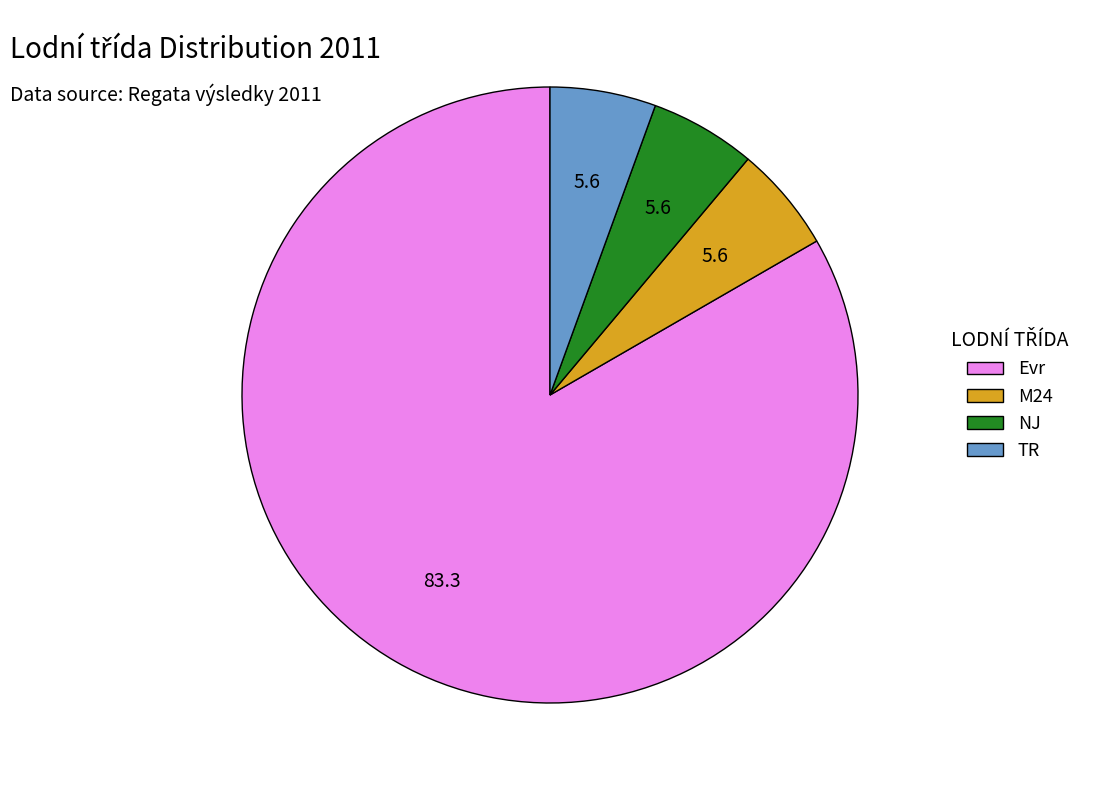

The TR slice represents 17% of the pie. True or false?

False